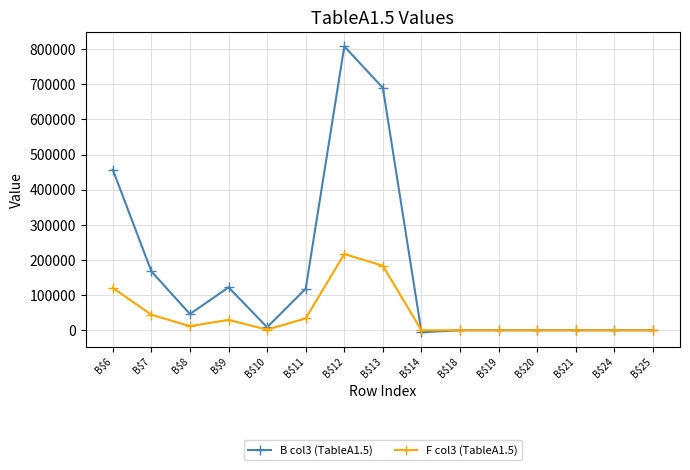

At which label does B col3 (TableA1.5) reach its peak?

B$12